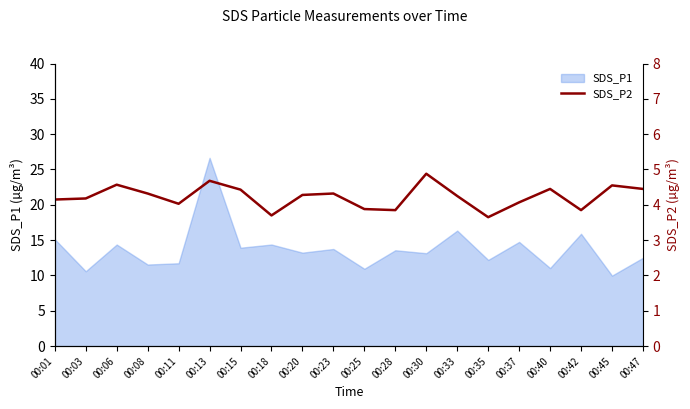

What is the minimum value for SDS_P1?

10.0